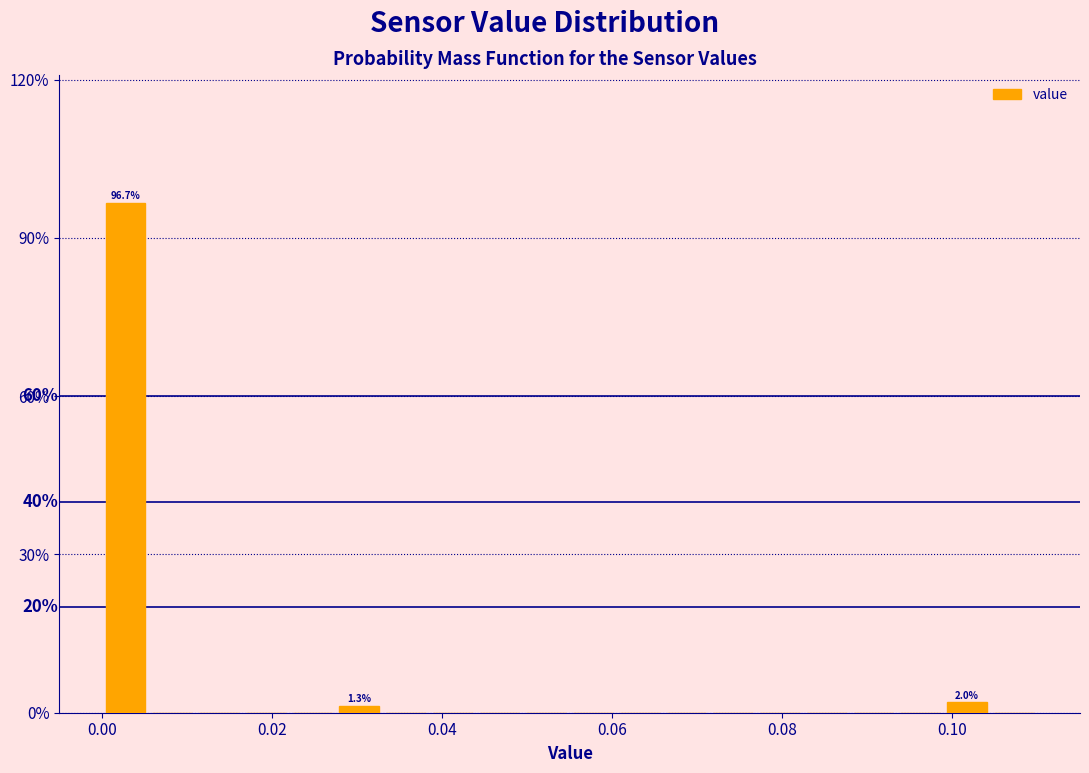

Read against the x-axis, roughly where is the centre of the tallest bar?

0.002